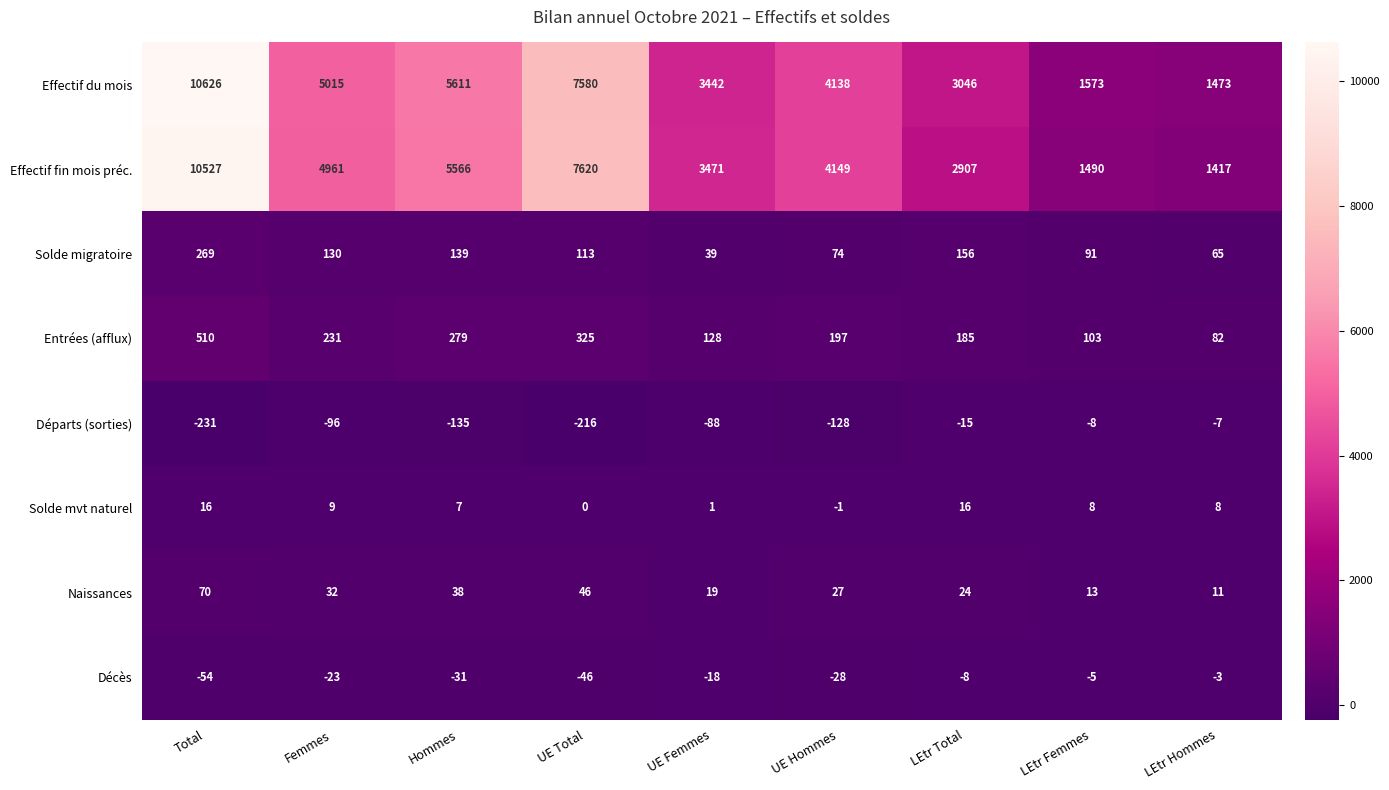

At how many categories does at least one series exceed 3516?

5